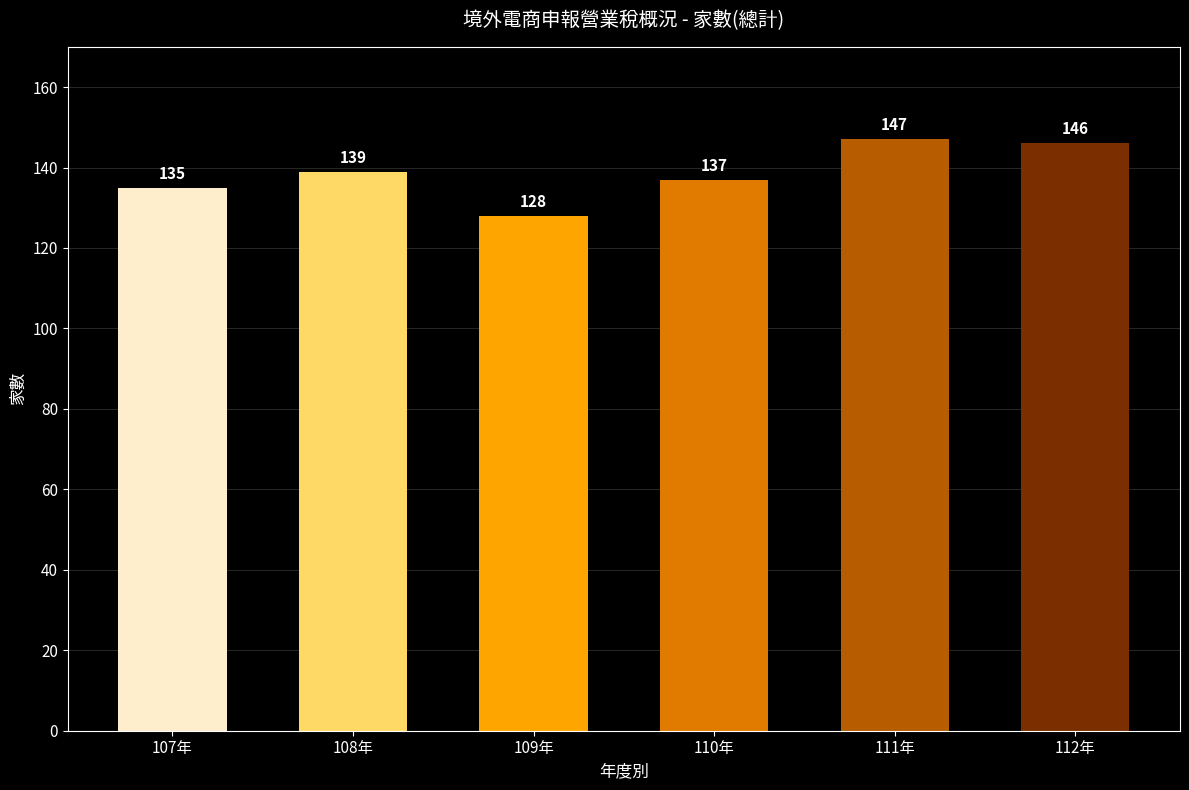

List the labels in order of value, largest first.

111年, 112年, 108年, 110年, 107年, 109年